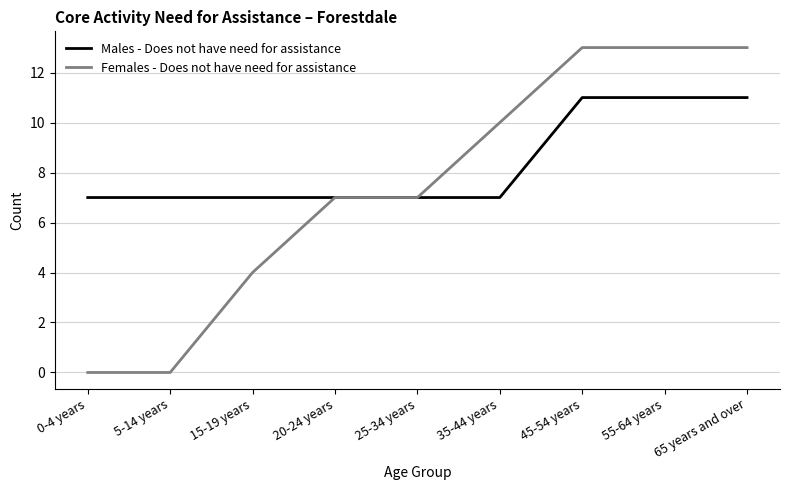

Reading left to right, transcribe all the data shown in this chart.

Males - Does not have need for assistance: 0-4 years=7	5-14 years=7	15-19 years=7	20-24 years=7	25-34 years=7	35-44 years=7	45-54 years=11	55-64 years=11	65 years and over=11
Females - Does not have need for assistance: 0-4 years=0	5-14 years=0	15-19 years=4	20-24 years=7	25-34 years=7	35-44 years=10	45-54 years=13	55-64 years=13	65 years and over=13